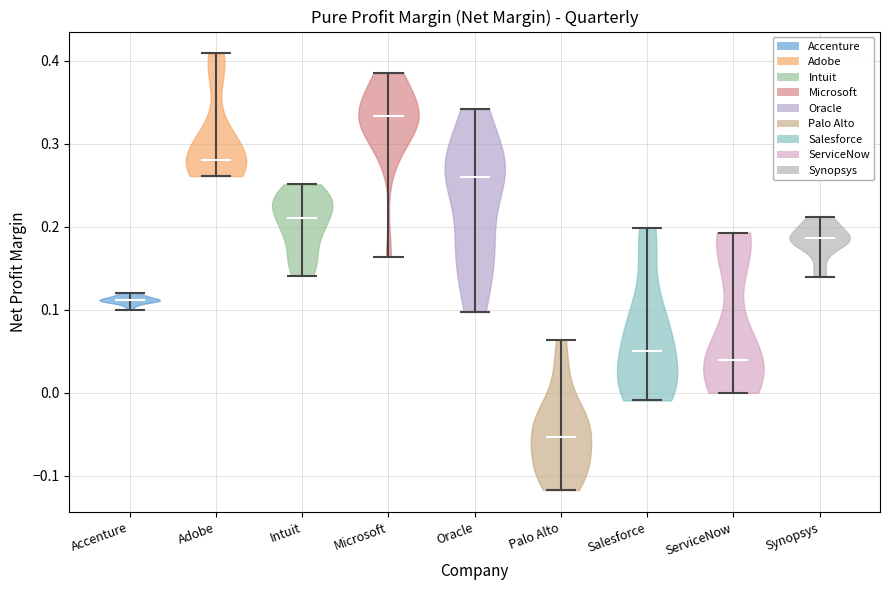

Reading left to right, read every violin against the y-axis: where its median line is, and the lowest and highest points it reaches. The values are not printed on the chart, so give them approximately, as read against the axis.

Accenture: median line 0.11, lowest point 0.10, highest point 0.12
Adobe: median line 0.28, lowest point 0.26, highest point 0.41
Intuit: median line 0.21, lowest point 0.14, highest point 0.25
Microsoft: median line 0.33, lowest point 0.16, highest point 0.39
Oracle: median line 0.26, lowest point 0.10, highest point 0.34
Palo Alto: median line -0.05, lowest point -0.12, highest point 0.06
Salesforce: median line 0.05, lowest point -0.01, highest point 0.20
ServiceNow: median line 0.04, lowest point 0.00, highest point 0.19
Synopsys: median line 0.19, lowest point 0.14, highest point 0.21